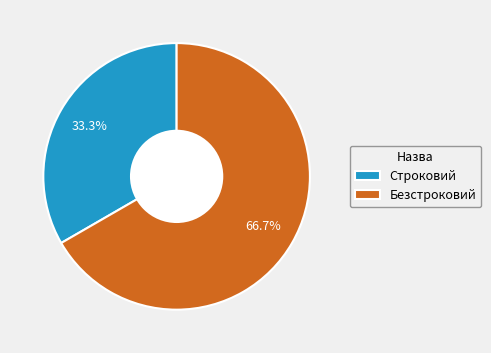

Which slice is the smallest?

Строковий